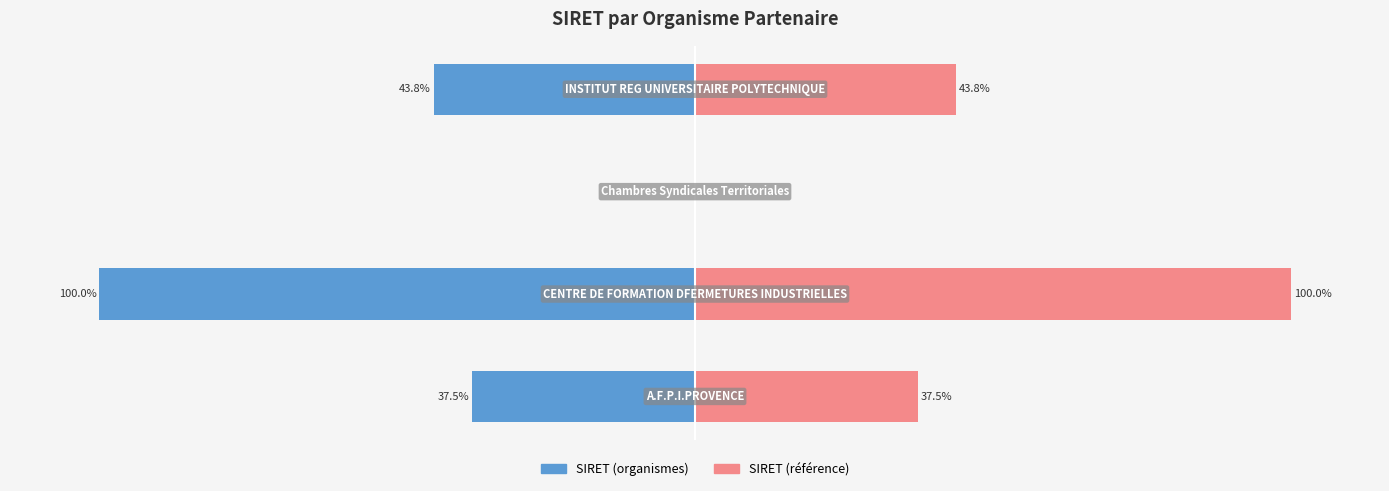

The SIRET (right) series shows 43.8 at 3. True or false?

True